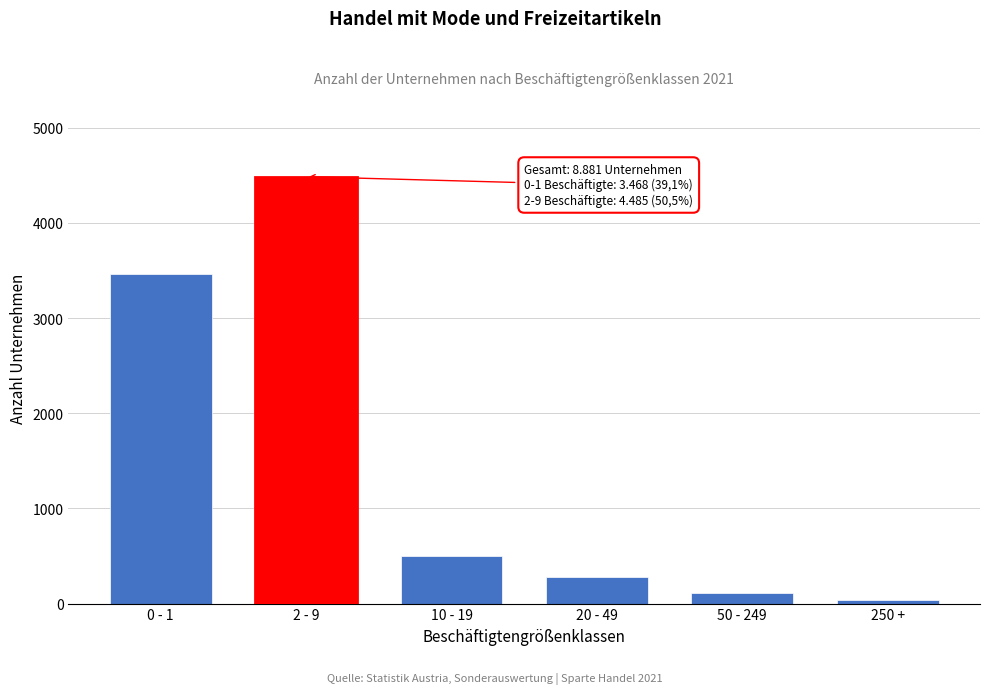

Reading left to right, what are all the values shown in this chart?

0 - 1=3468	2 - 9=4485	10 - 19=498	20 - 49=276	50 - 249=115	250 +=39